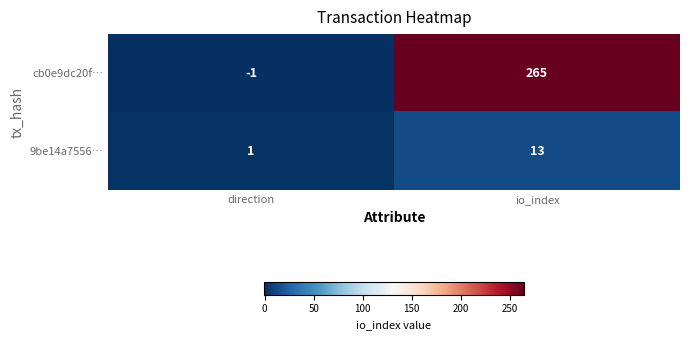

Reading right to left, extract all data points from this chart.

cb0e9dc20f…: 265	-1
9be14a7556…: 13	1